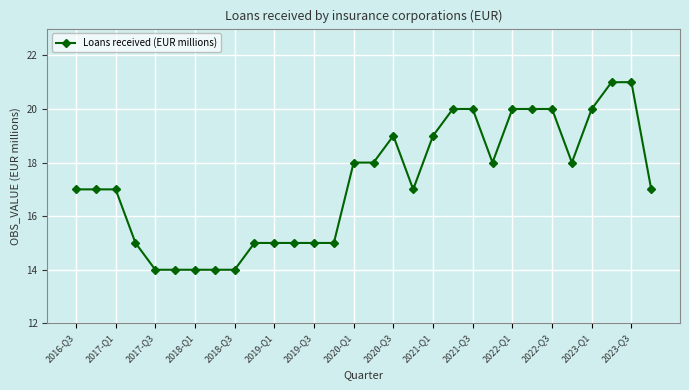

What is the greatest value displayed?

21